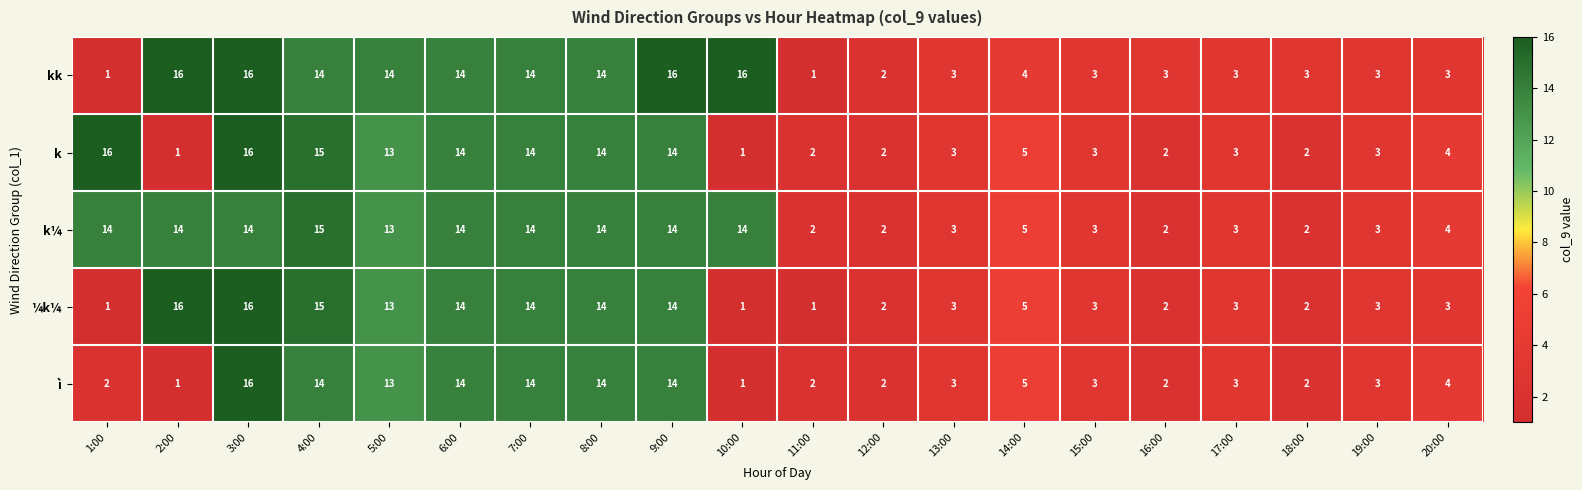

Which series changed the most between 9:00 and 11:00?

kk